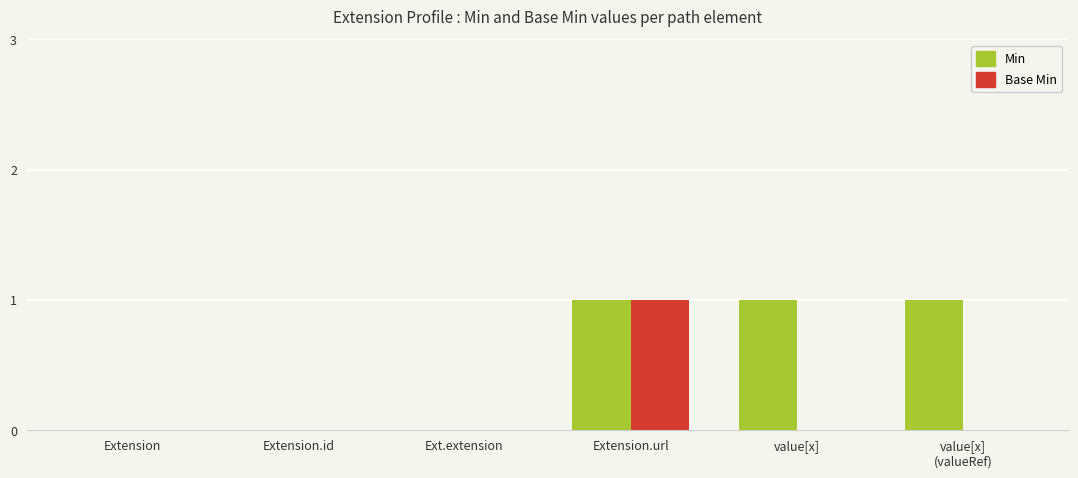

True or false: Min has a value of 0 at Ext.extension.

True